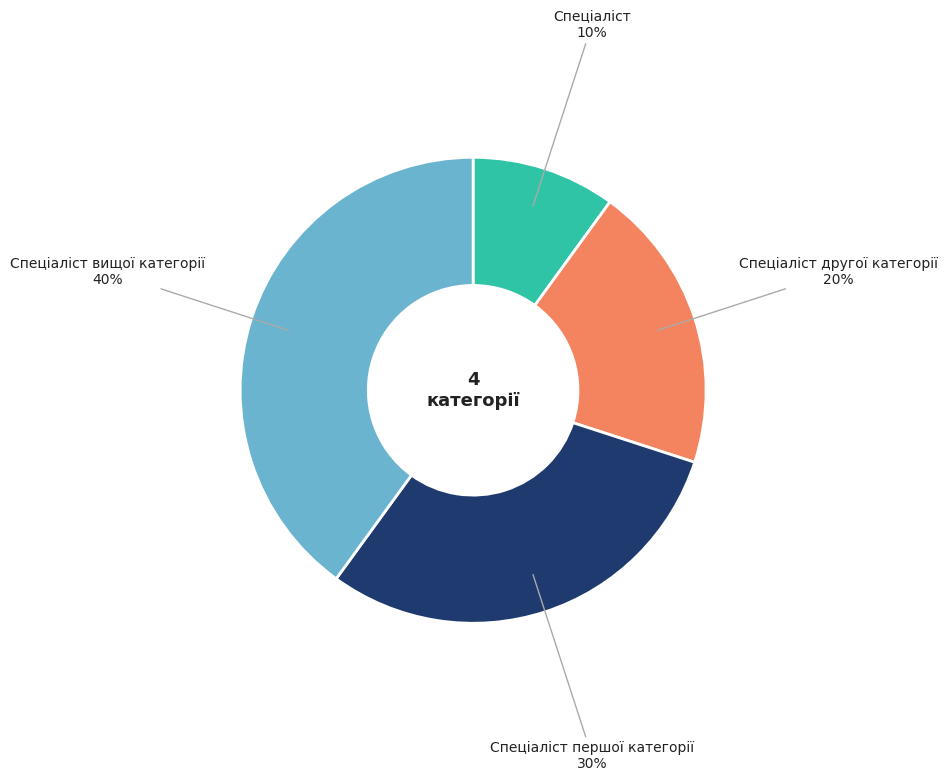

Between Спеціаліст and Спеціаліст першої категорії, which is larger?

Спеціаліст першої категорії